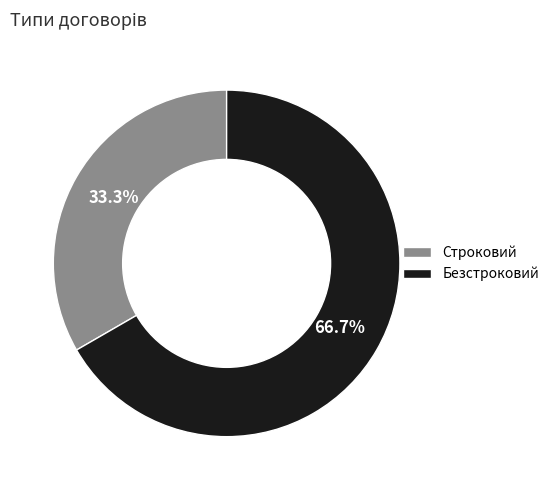

Which slice represents more than half of the pie?

Безстроковий